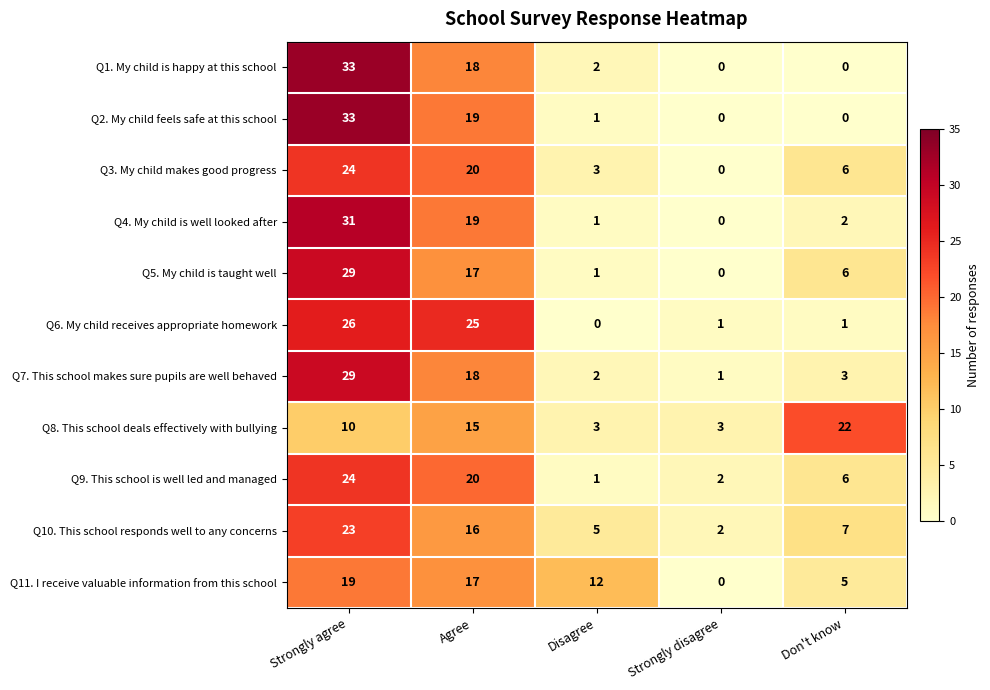

At which label does Q9. This school is well led and managed first exceed 6?

Strongly agree